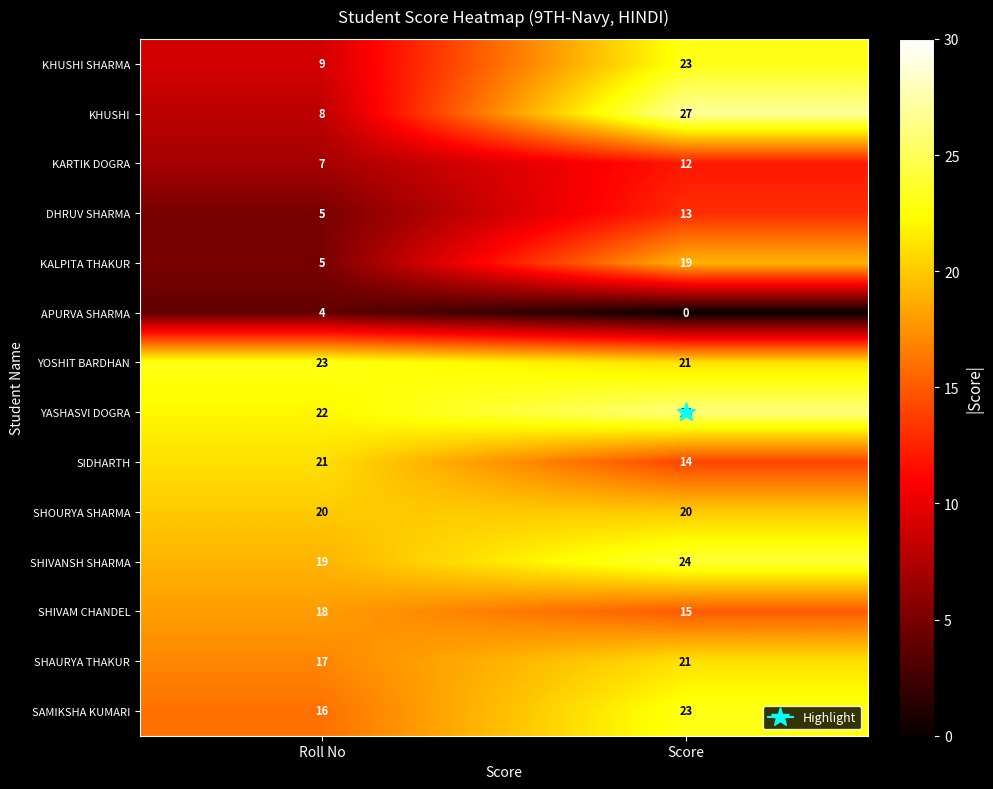

At which category does the chart reach its peak across all series?

Score